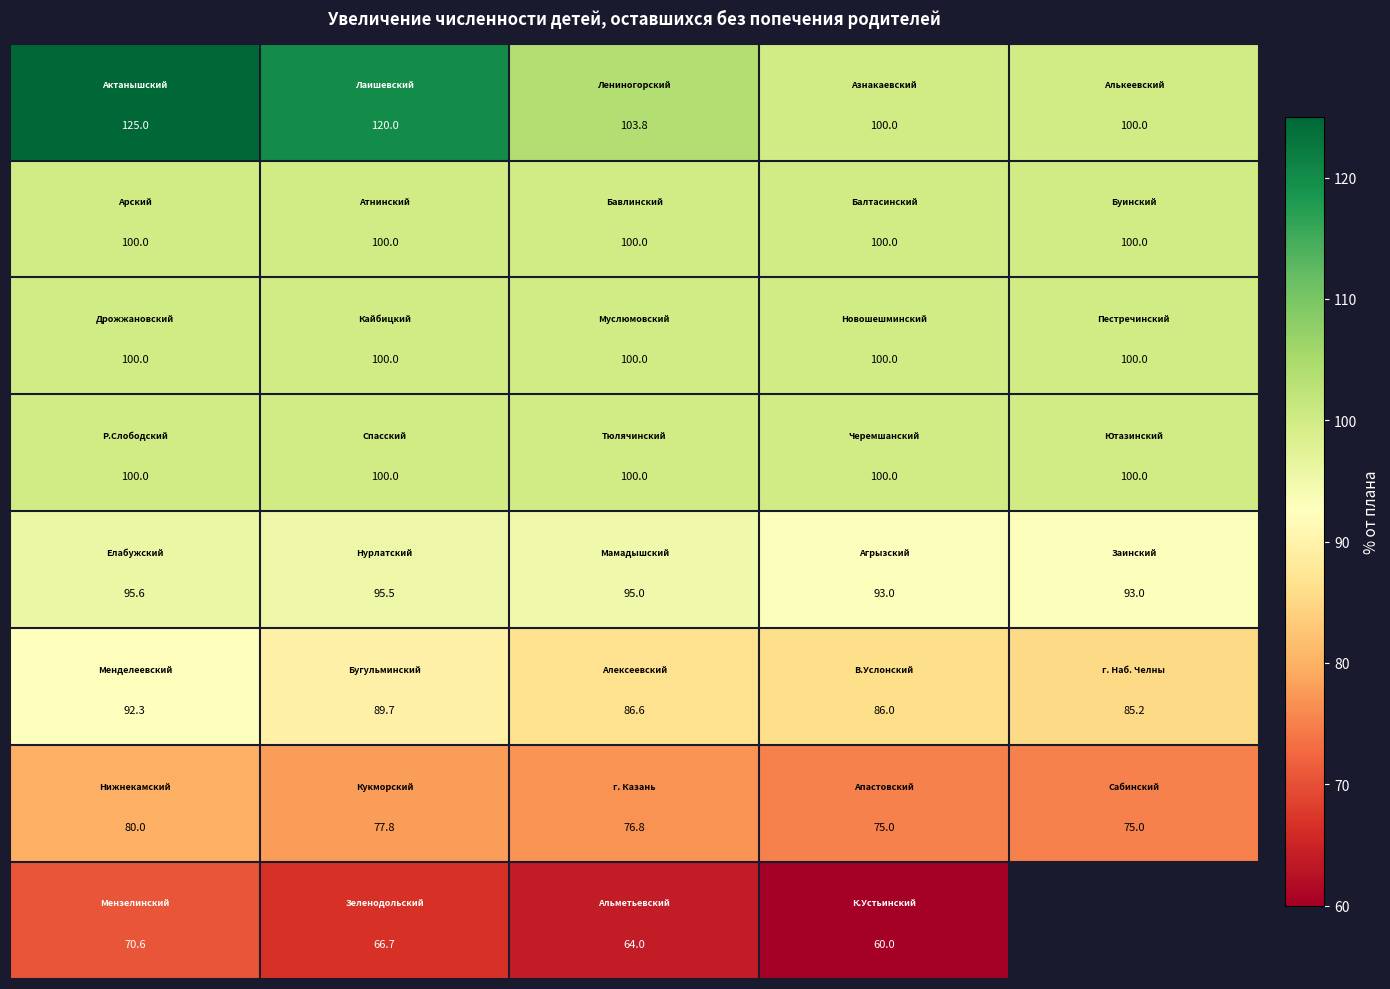

What is the difference between the highest and lowest values at 4?

25.0